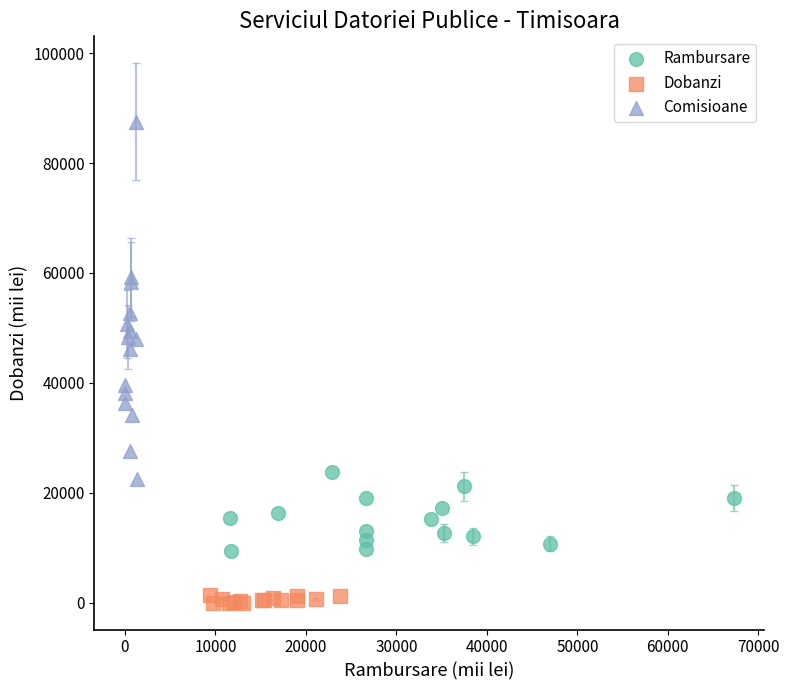

Which series has the widest spread of Y values?

Comisioane